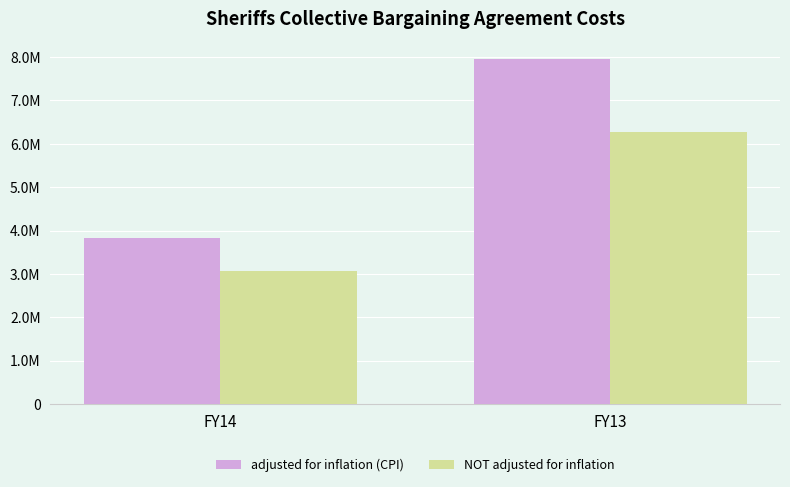

What is the total value across all series at FY14?

6894325